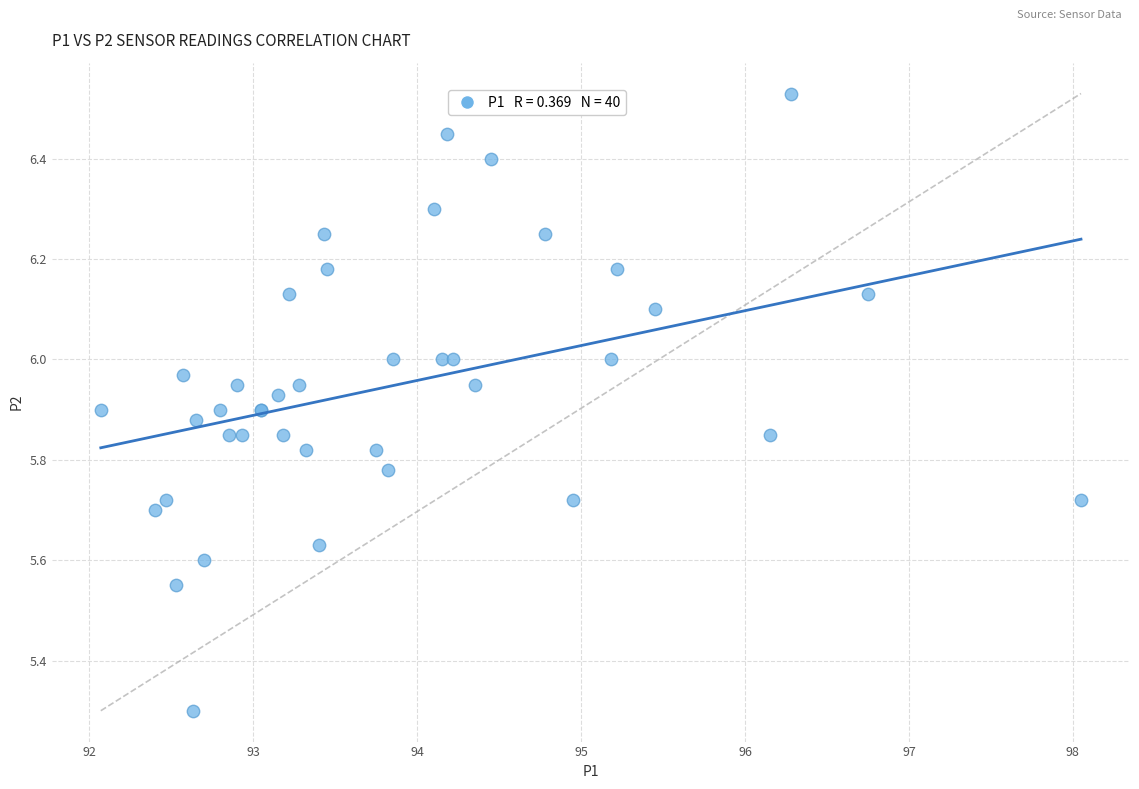

What Y value in the scatter plot is closest to 5?

5.3